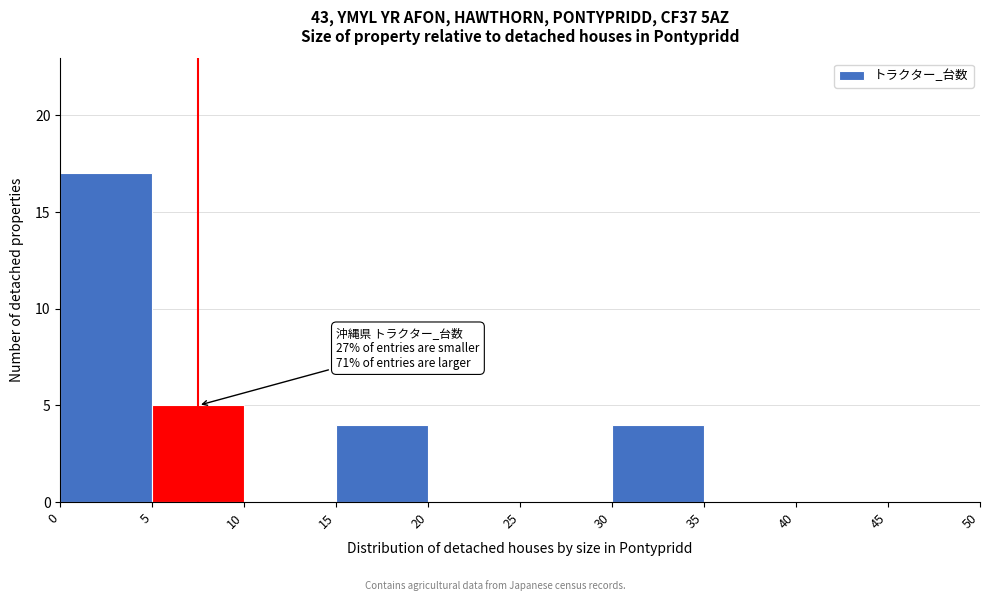

Which range on the x-axis has the tallest bar?

0 to 5